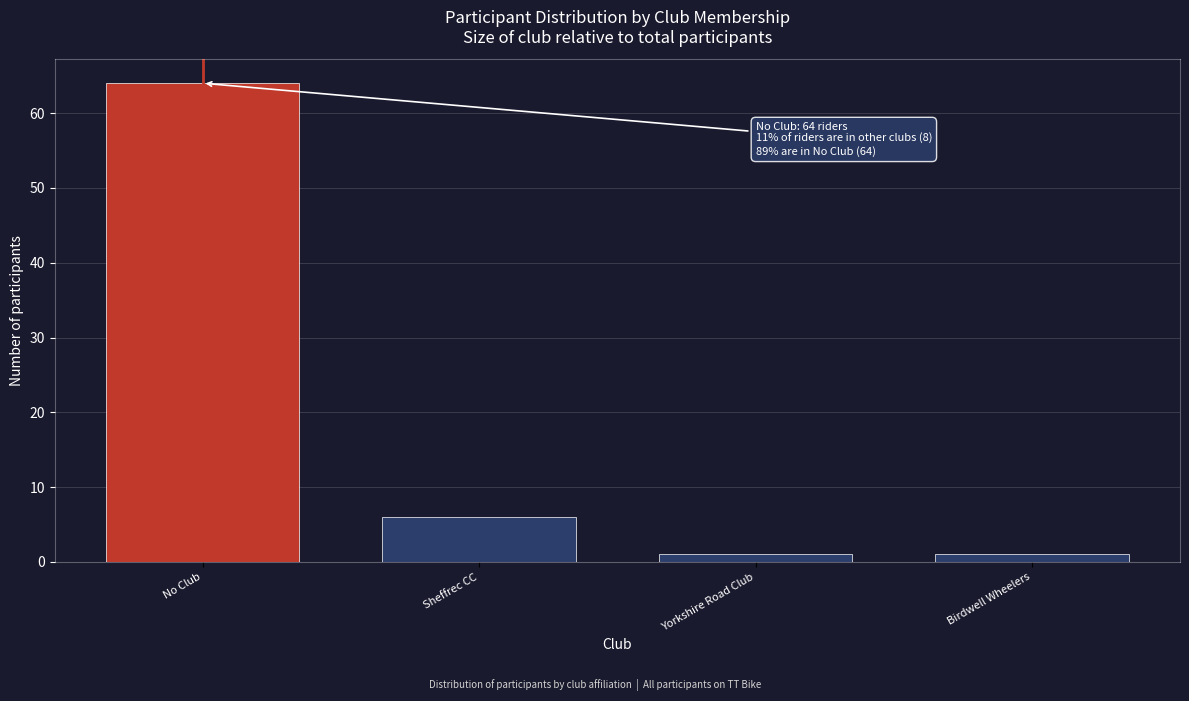

Reading left to right, transcribe all the data shown in this chart.

No Club=64	Sheffrec CC=6	Yorkshire Road Club=1	Birdwell Wheelers=1